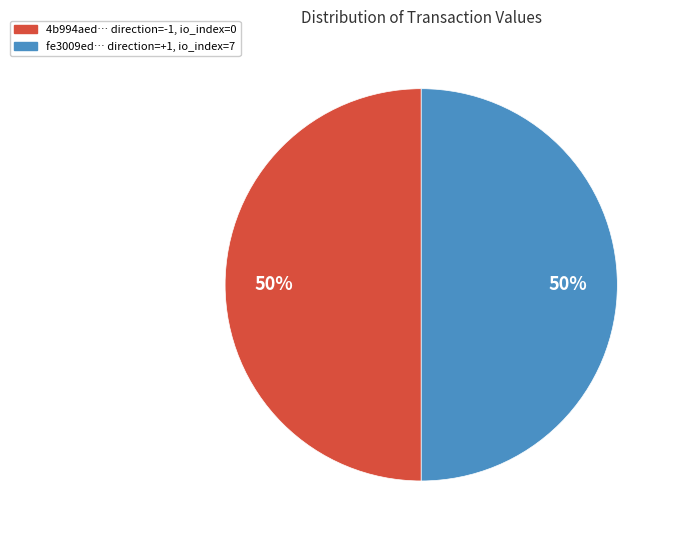

To the nearest percent, what is the average slice percentage?

50%